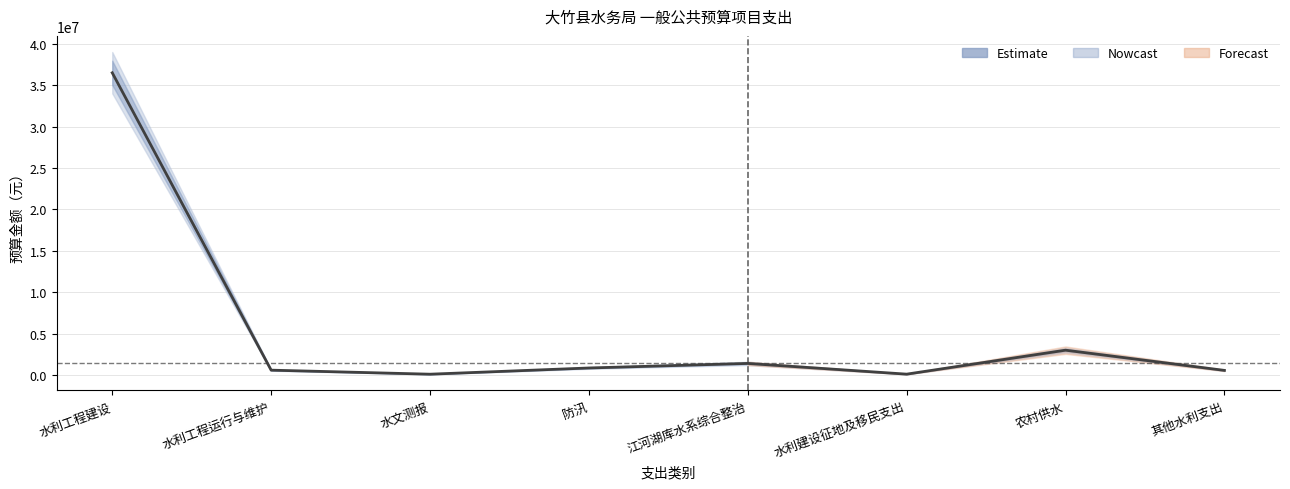

What is the maximum value shown in the chart?

36490000